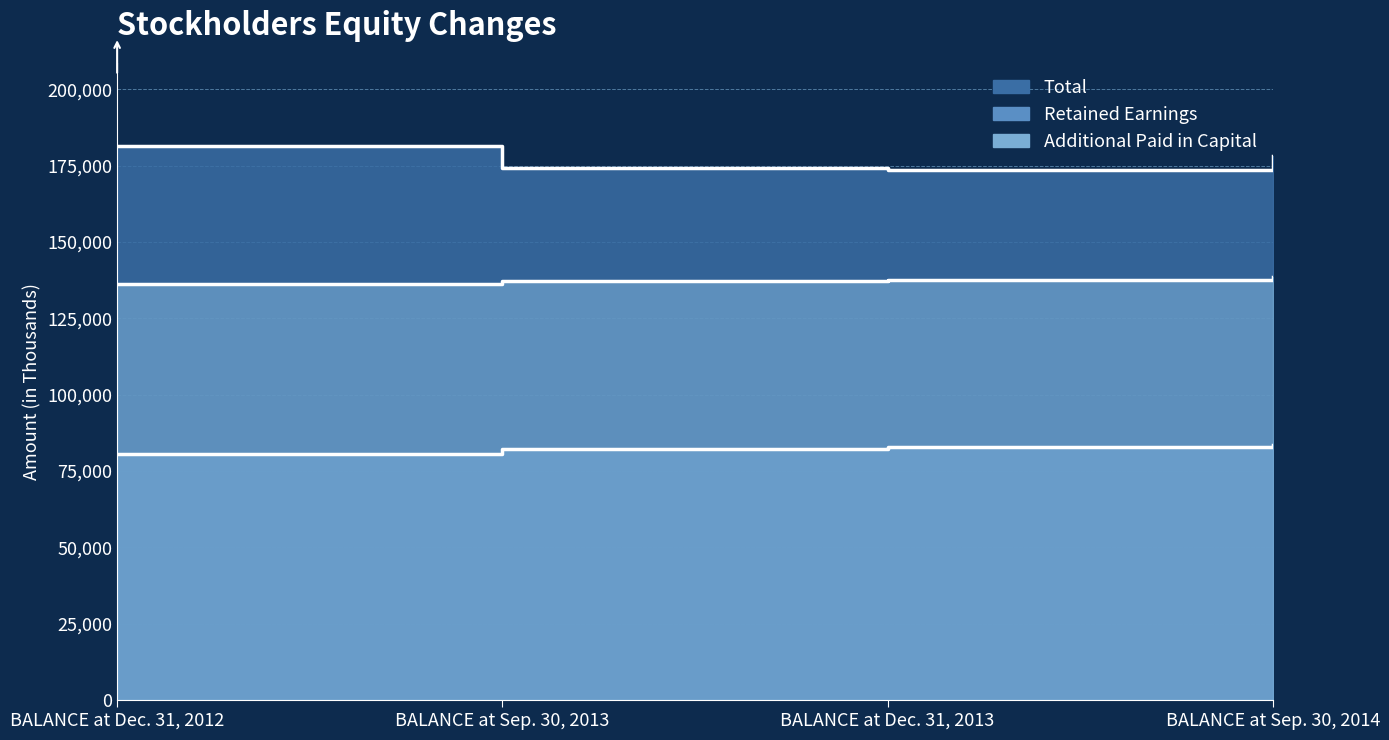

Which series changed the most between BALANCE at Sep. 30, 2013 and BALANCE at Dec. 31, 2013?

Total